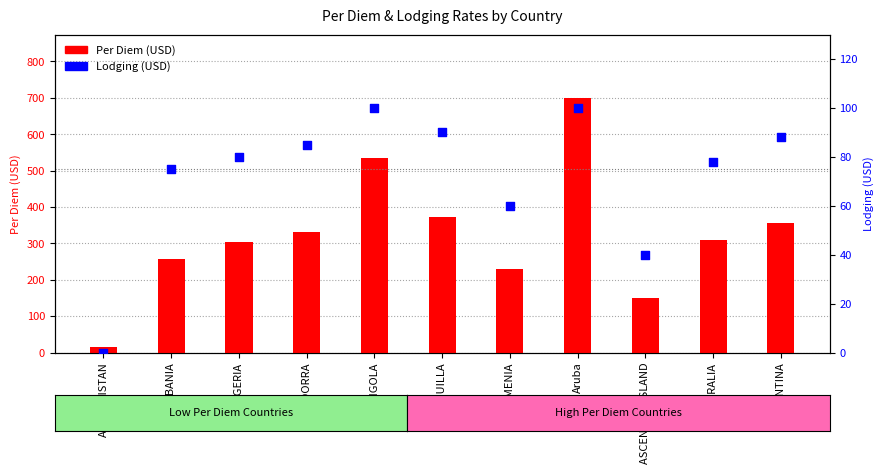

At which category is the sum across all series the highest?

Aruba